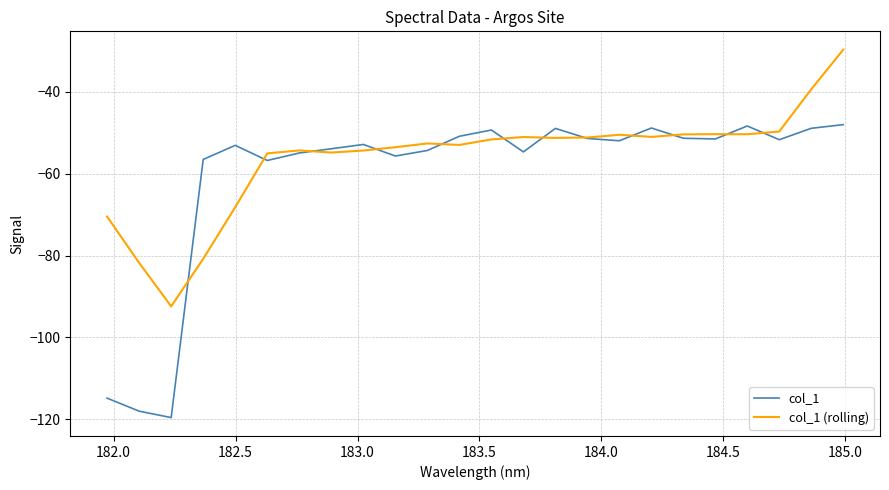

Which series has the widest spread of values?

col_1